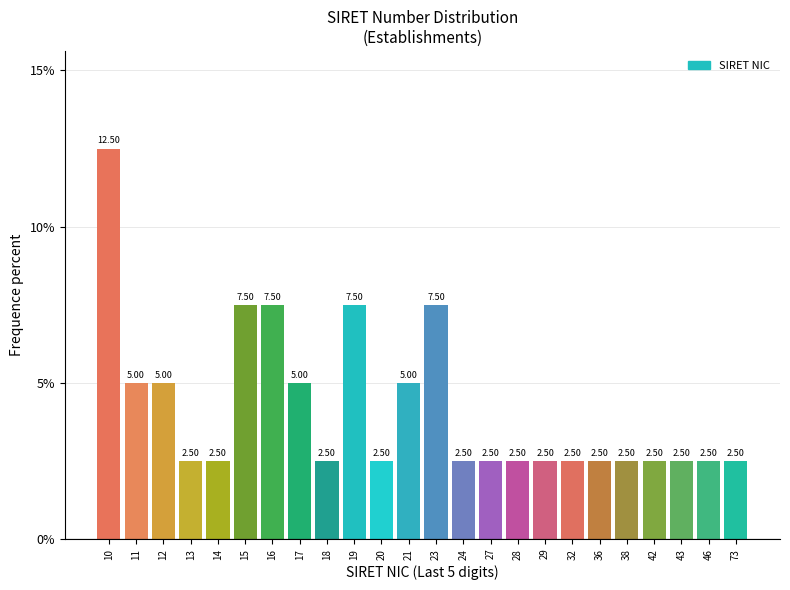

What is the change in value from 16 to 42?

-5.0